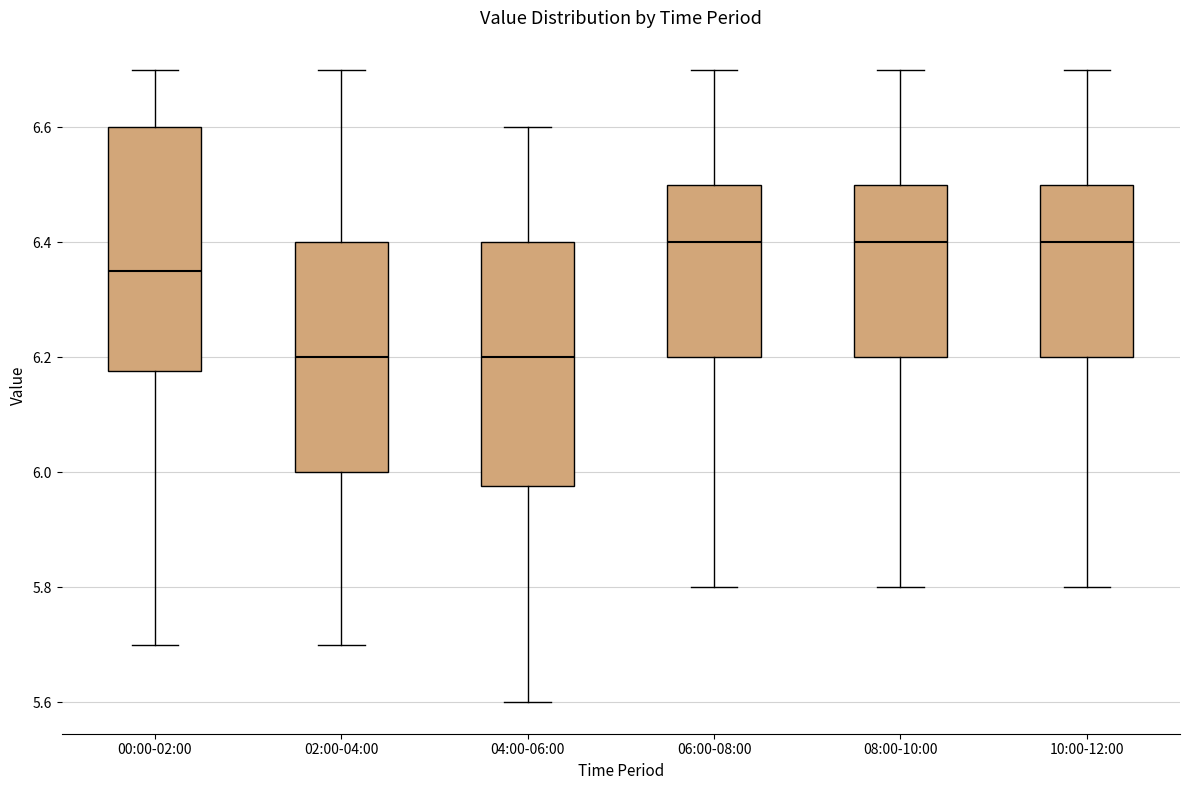

Reading left to right, transcribe this box plot: for each box, give where its median line is, the range the box spans, and where its two whiskers end, as read against the y-axis. The values are not printed on the chart, so give them approximately, as read against the axis.

00:00-02:00: median 6.36, box 6.18 to 6.60, whiskers 5.70 to 6.70
02:00-04:00: median 6.20, box 6.00 to 6.40, whiskers 5.70 to 6.70
04:00-06:00: median 6.20, box 5.98 to 6.40, whiskers 5.60 to 6.60
06:00-08:00: median 6.40, box 6.20 to 6.50, whiskers 5.80 to 6.70
08:00-10:00: median 6.40, box 6.20 to 6.50, whiskers 5.80 to 6.70
10:00-12:00: median 6.40, box 6.20 to 6.50, whiskers 5.80 to 6.70